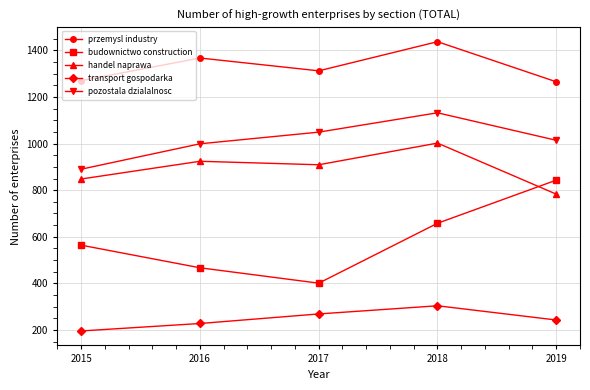

Is this an area chart (filled region under the line)?

No